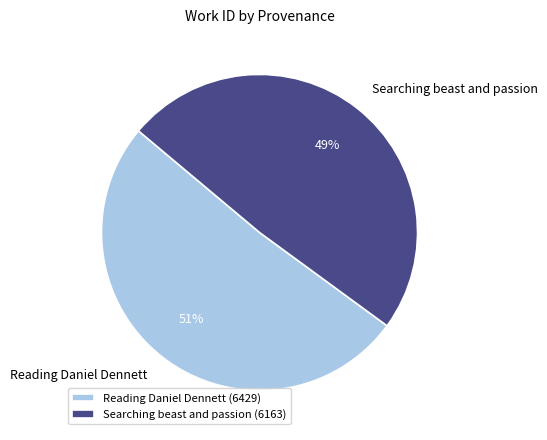

Is there any slice that represents more than half of the pie?

Yes